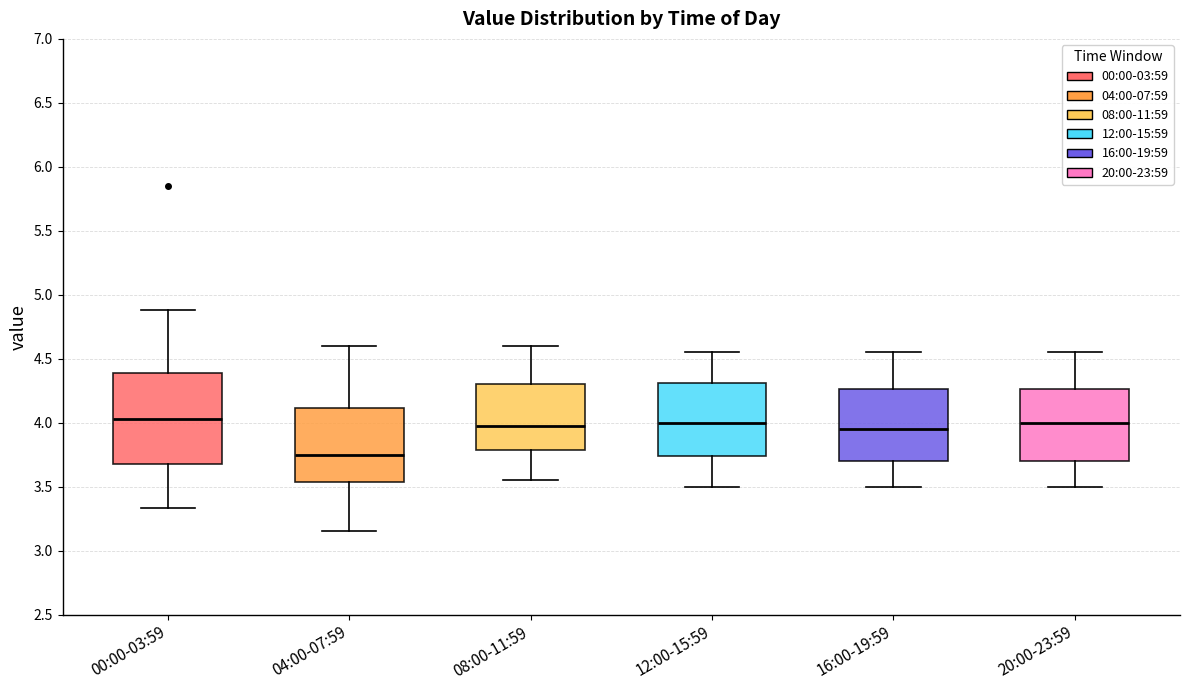

Reading left to right, read every box against the y-axis: the position of its median line, the range the box covers, and the ends of its whiskers. The values are not printed on the chart, so give them approximately, as read against the axis.

00:00-03:59: median 4.05, box 3.70 to 4.40, whiskers 3.35 to 4.90
04:00-07:59: median 3.75, box 3.55 to 4.10, whiskers 3.15 to 4.60
08:00-11:59: median 4.00, box 3.80 to 4.30, whiskers 3.55 to 4.60
12:00-15:59: median 4.00, box 3.75 to 4.30, whiskers 3.50 to 4.55
16:00-19:59: median 3.95, box 3.70 to 4.25, whiskers 3.50 to 4.55
20:00-23:59: median 4.00, box 3.70 to 4.25, whiskers 3.50 to 4.55